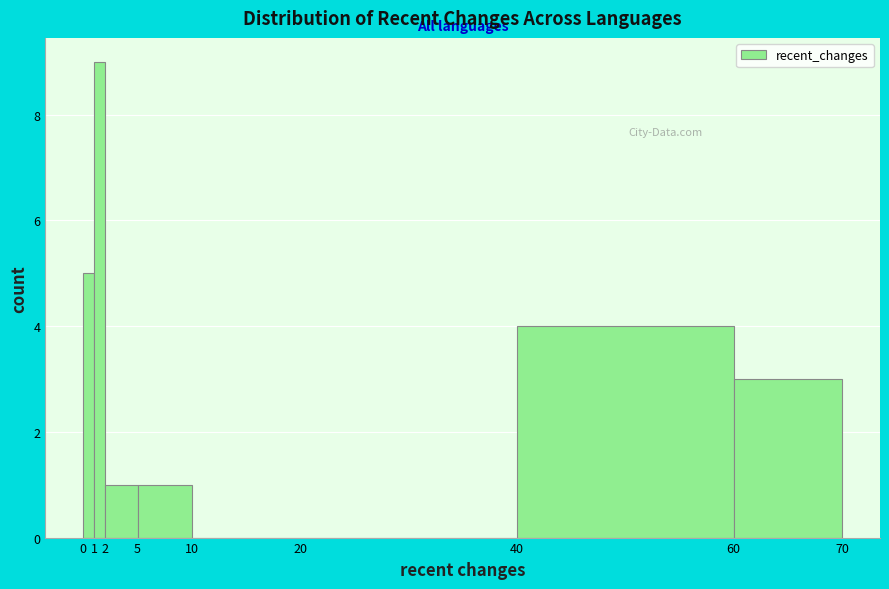

Reading left to right, transcribe this chart: for each bar, give the range it covers on the x-axis and its height. The values are not printed on the chart, so give them approximately, as read against the axis.

0 to 1: 5
1 to 2: 9
2 to 5: 1
5 to 10: 1
10 to 20: 0
20 to 40: 0
40 to 60: 4
60 to 70: 3